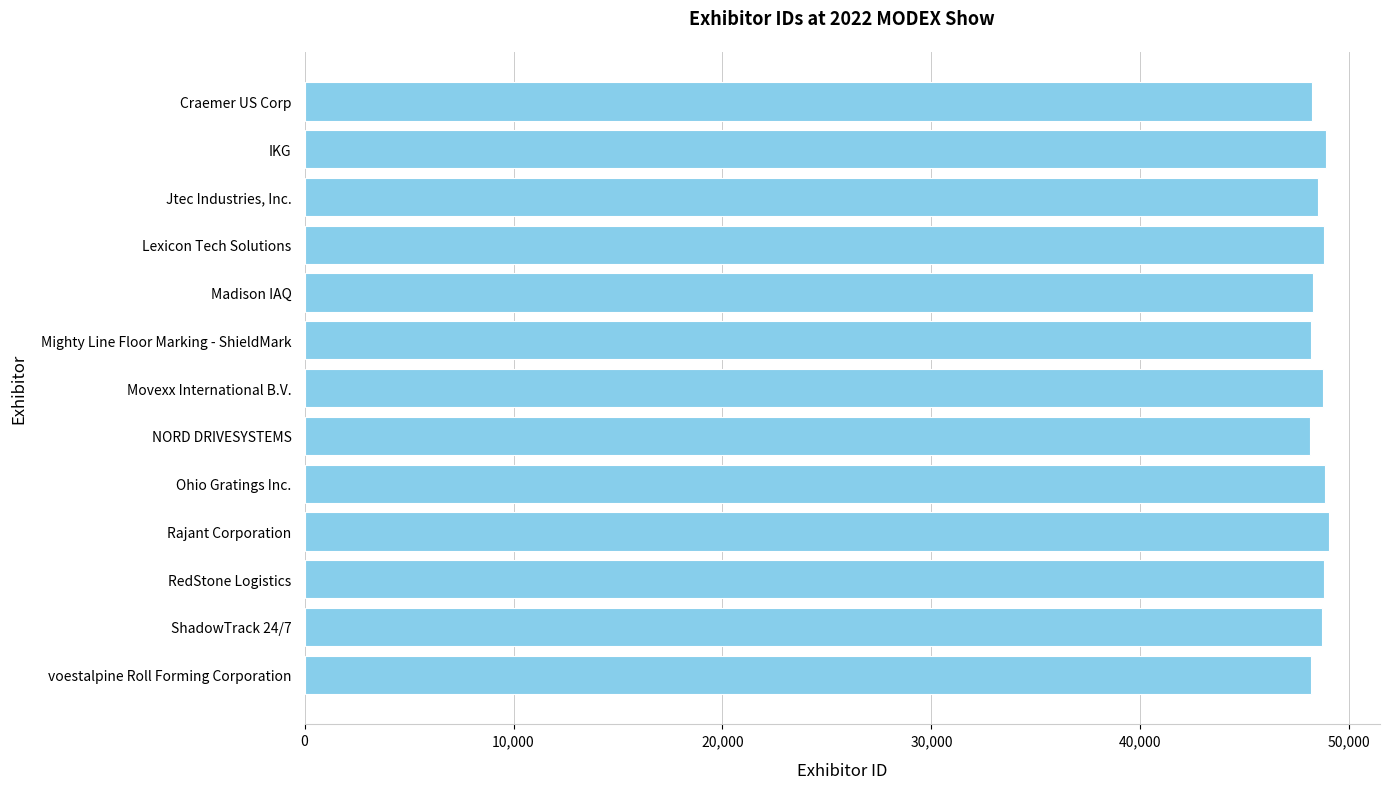

What is the label of the 10th bar from the bottom?

Lexicon Tech Solutions